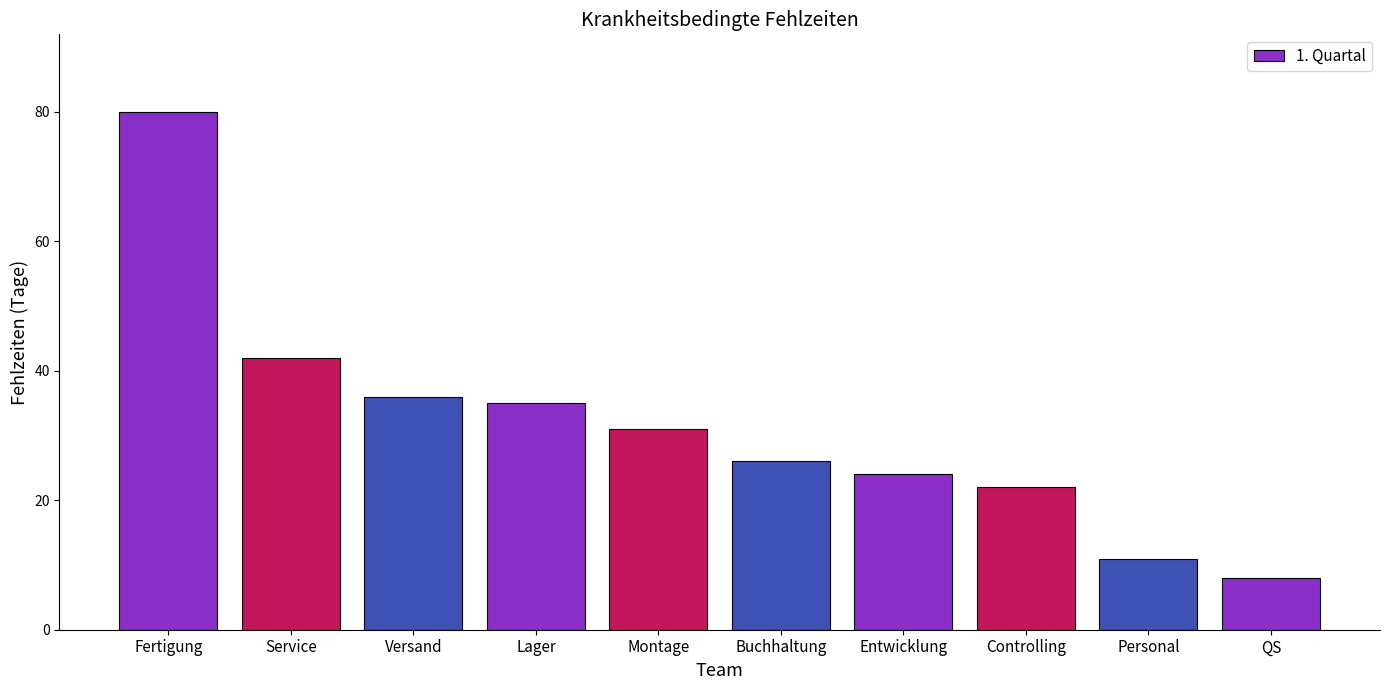

What is the value of the 6th bar from the left?

26